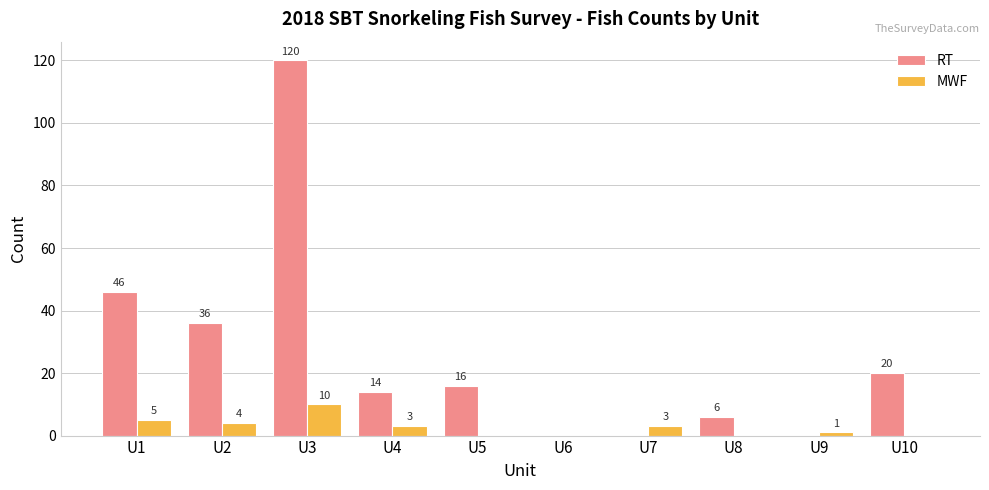

Which series changed the most between U1 and U10?

RT